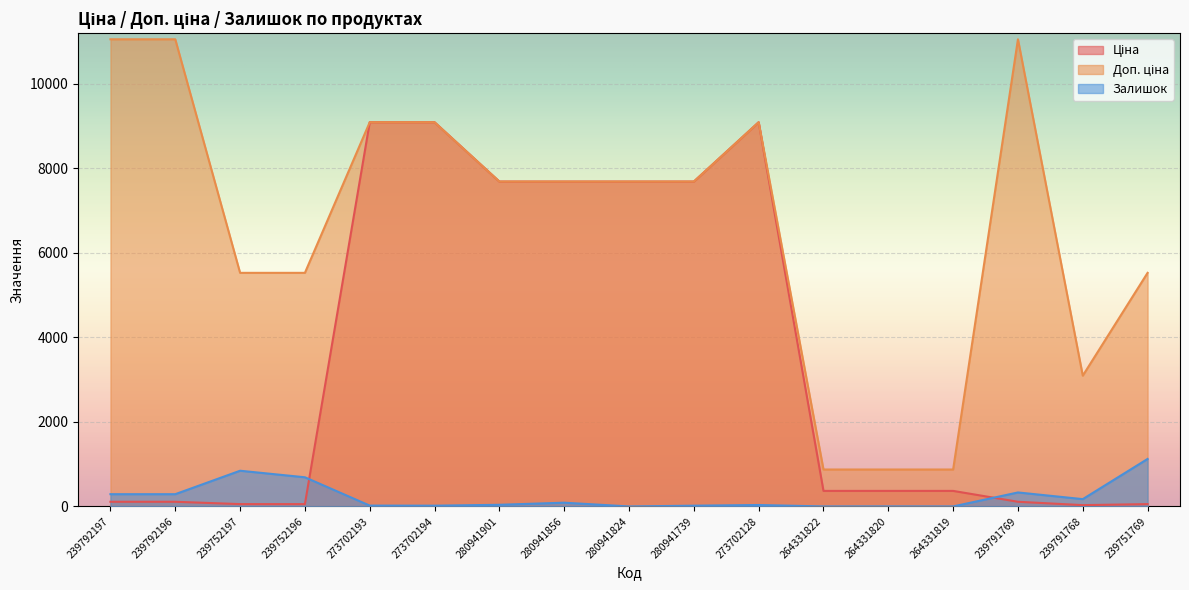

True or false: Залишок and Доп. ціна intersect in this chart.

False